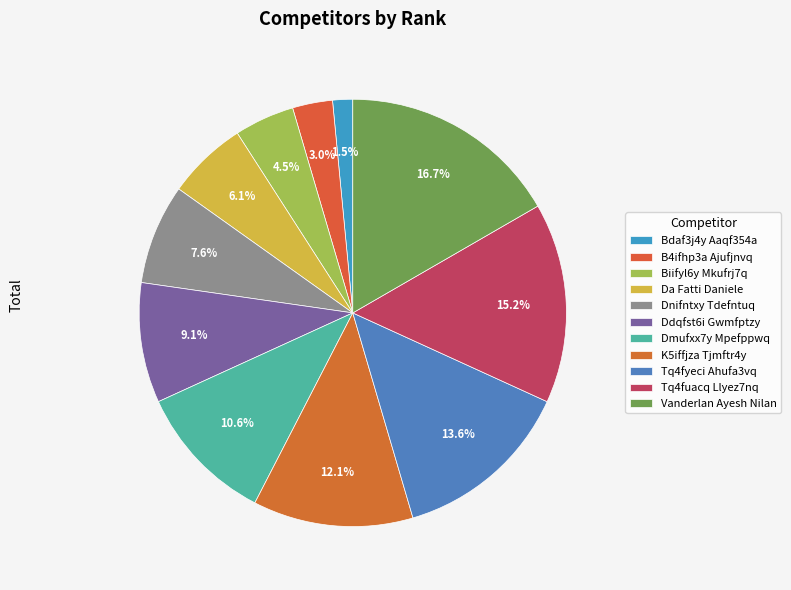

Is there any slice that represents more than half of the pie?

No